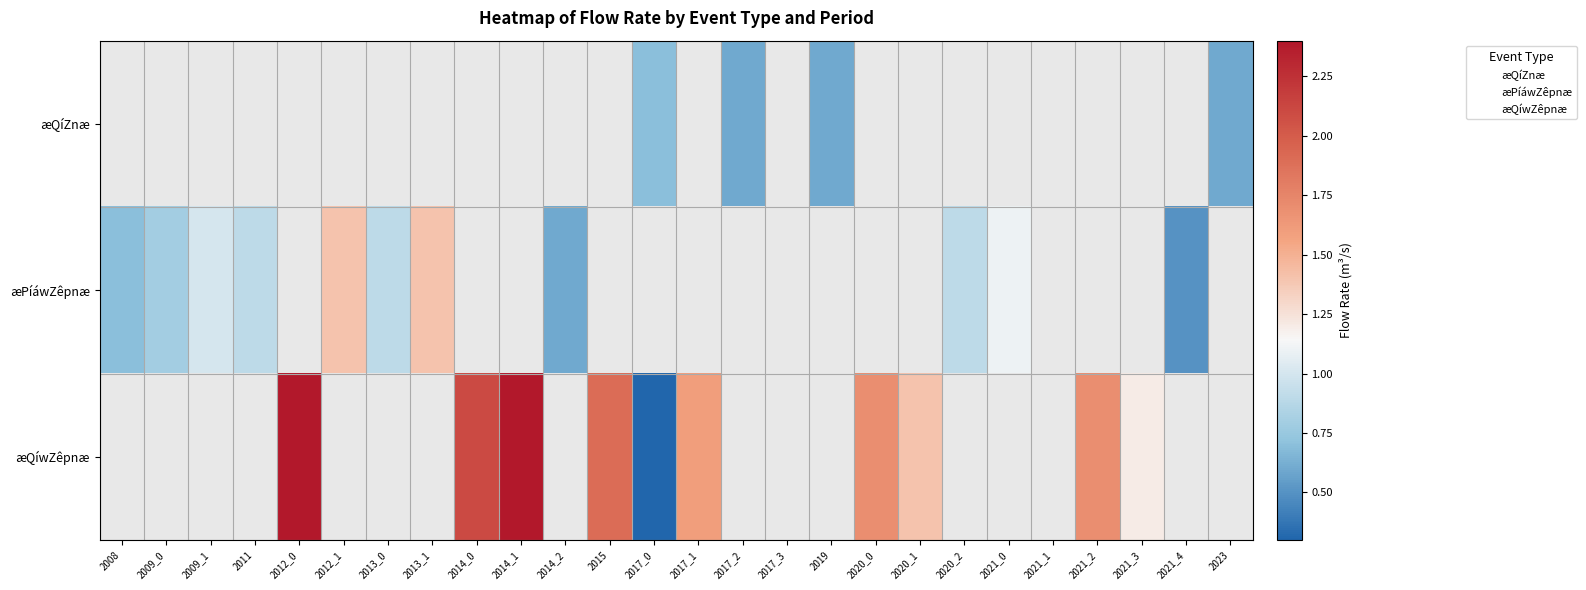

How many categories are shown in the chart?

26